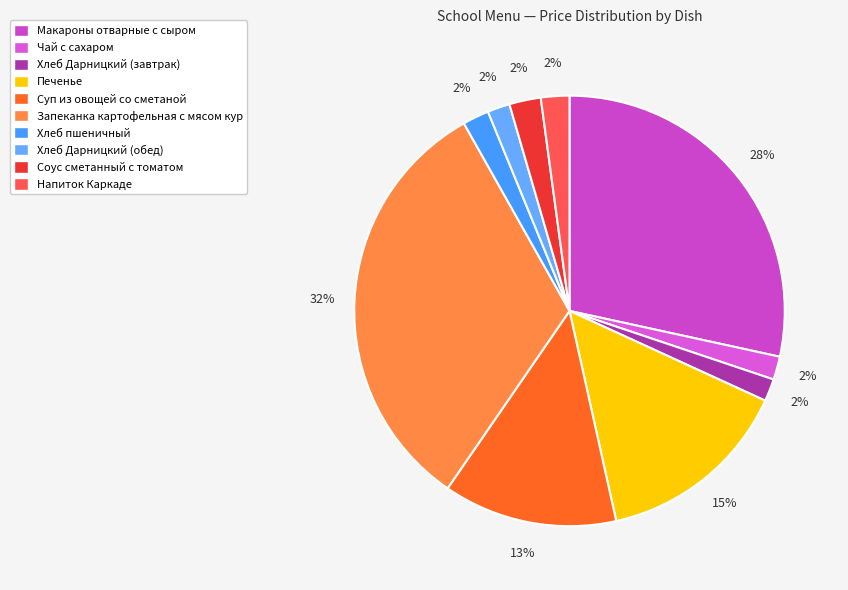

How many segments does this pie chart have?

10